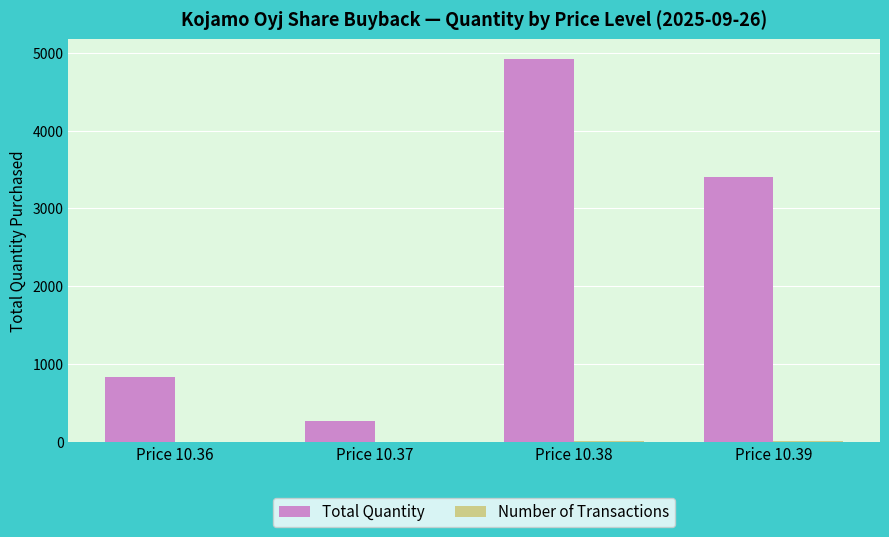

At which category is the sum across all series the highest?

Price 10.38